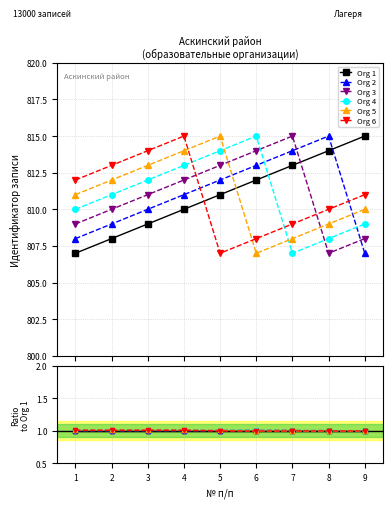

Does the chart have visible grid lines?

Yes